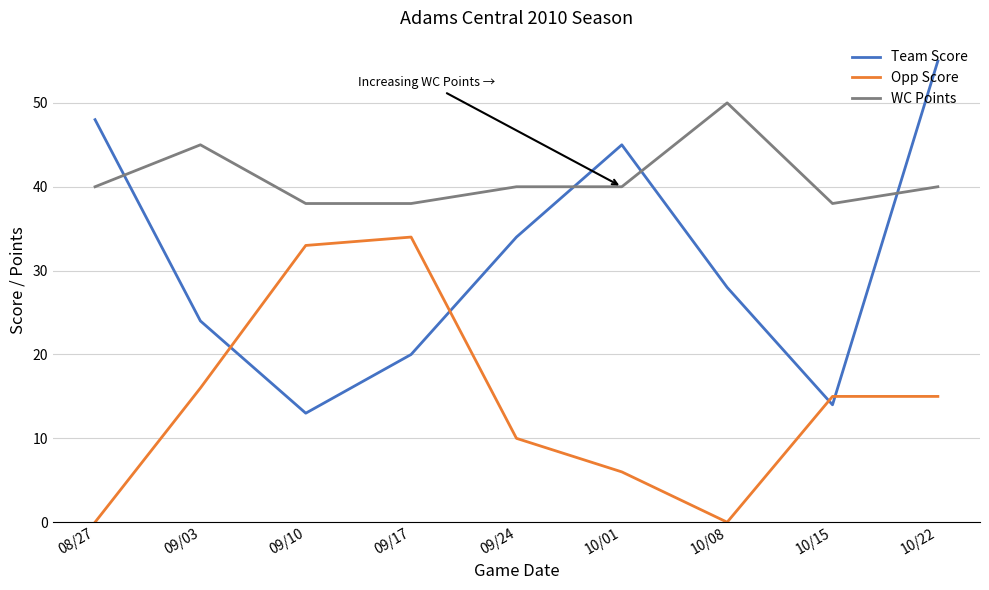

How many times do Opp Score and Team Score cross each other?

4